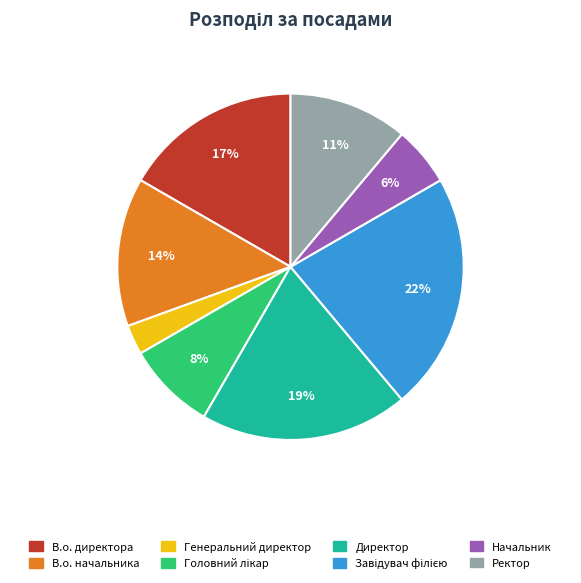

What percentage is the Директор slice, to the nearest percent?

19%